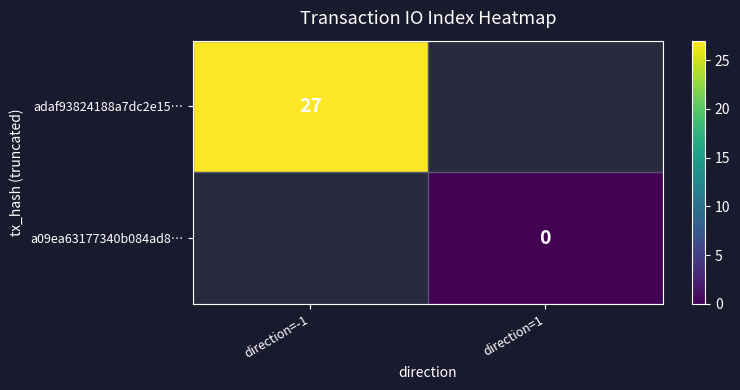

The adaf93824188a7dc2e15… series shows 16 at direction=-1. True or false?

False